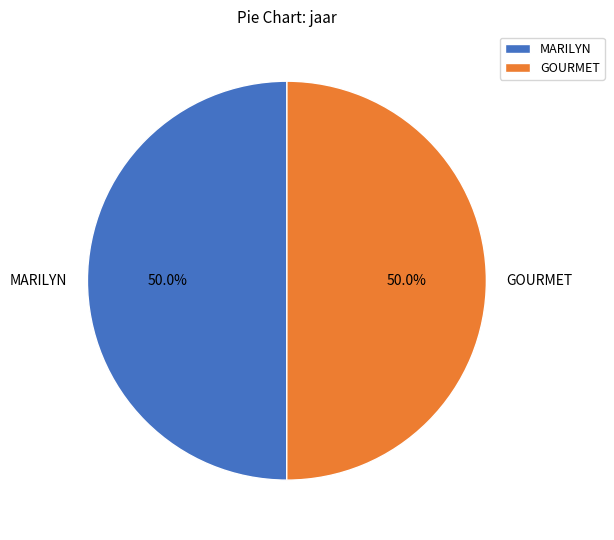

Approximately how many times larger is the value at MARILYN compared to GOURMET?

1.0